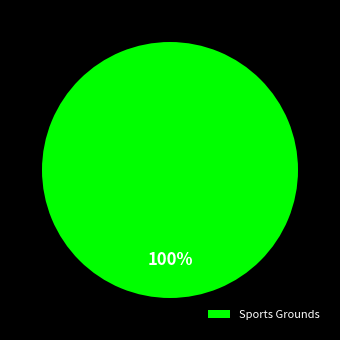

What percentage is the Sports Grounds slice, to the nearest percent?

100%